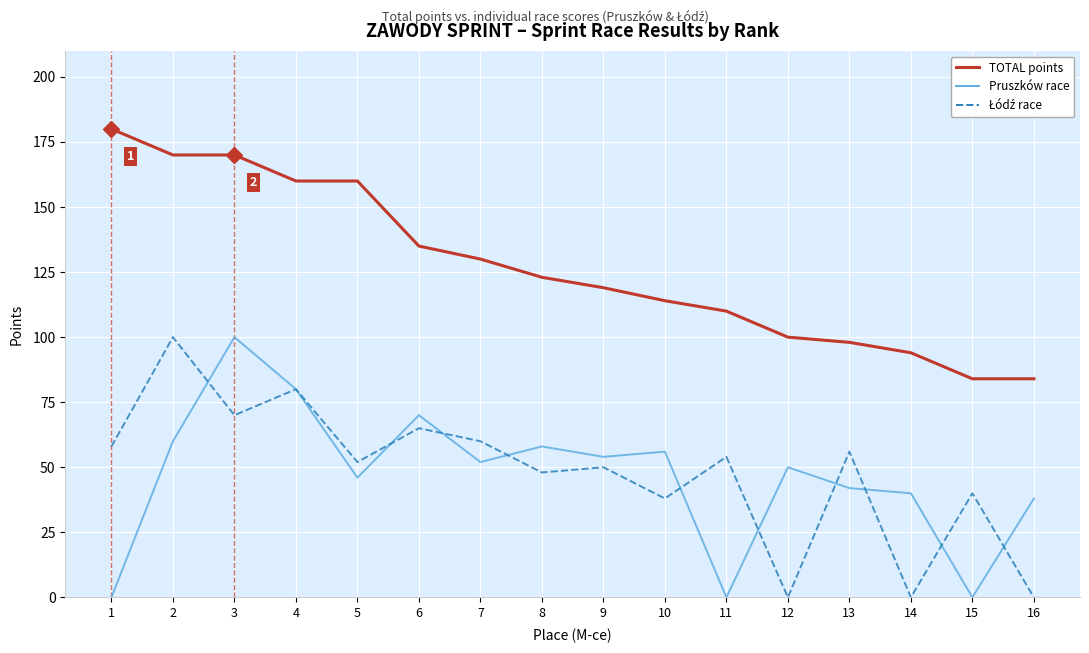

Is it true that TOTAL points equals 94 at 14?

True